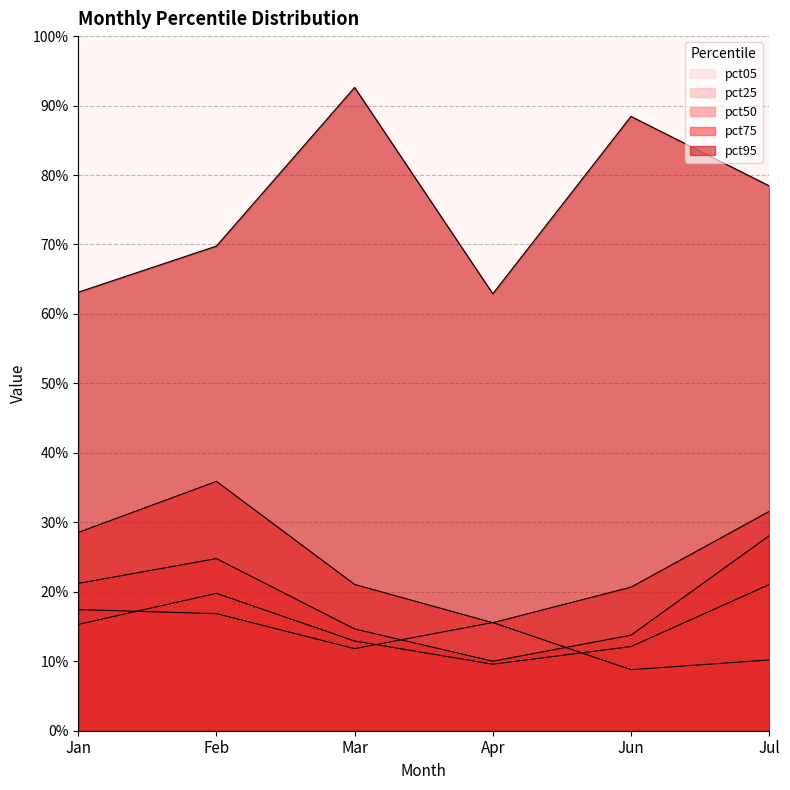

True or false: pct50 and pct05 intersect in this chart.

True